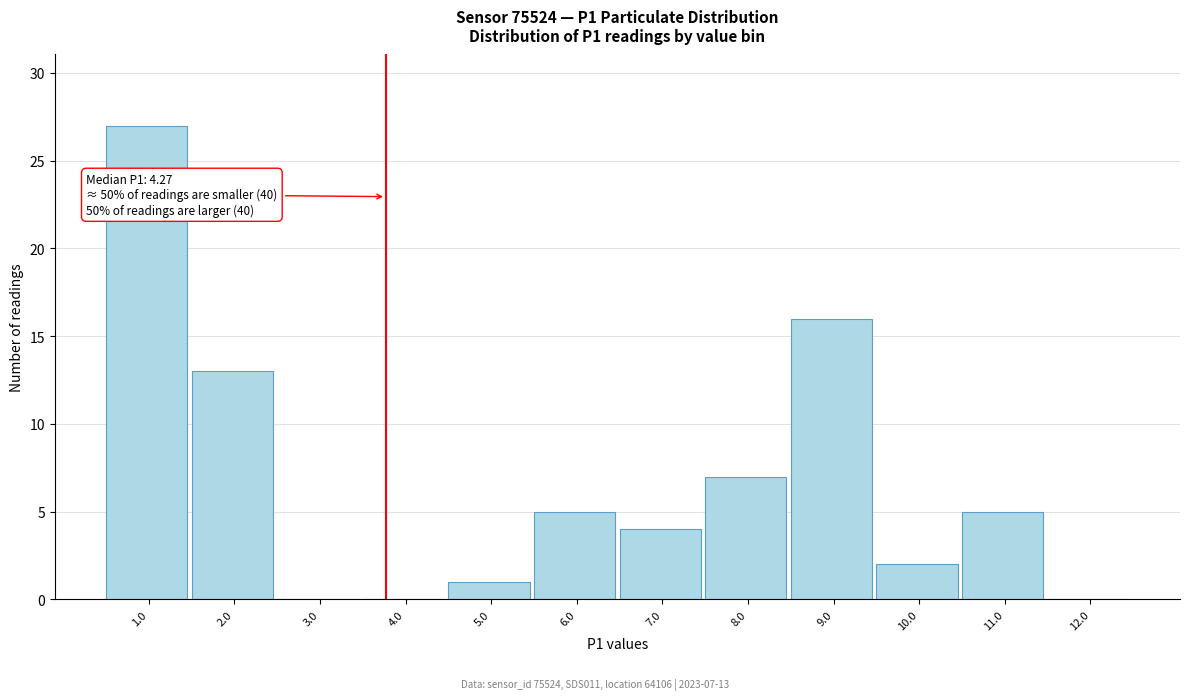

Reading left to right, what are all the values shown in this chart?

1.0=27	2.0=13	3.0=0	4.0=0	5.0=1	6.0=5	7.0=4	8.0=7	9.0=16	10.0=2	11.0=5	12.0=0